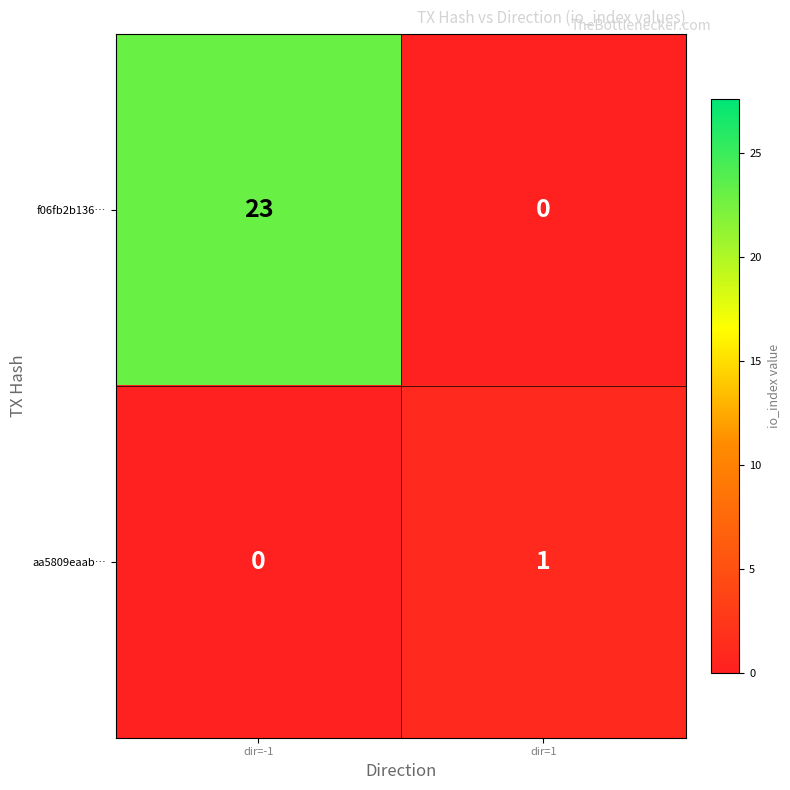

How many categories are shown in the chart?

2